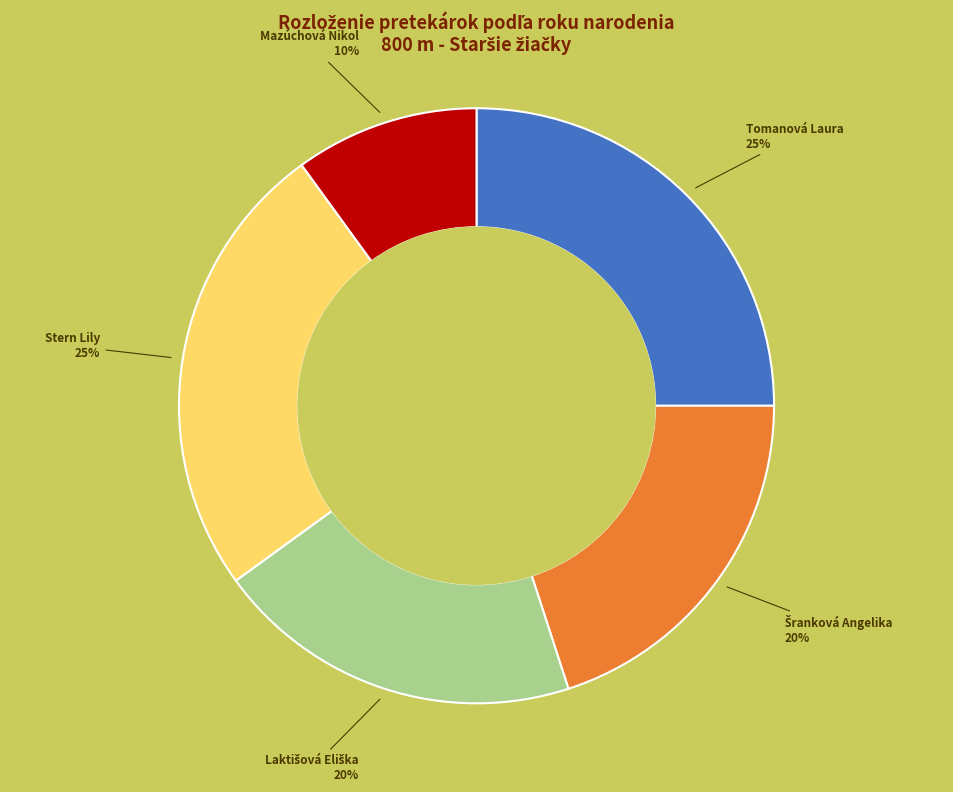

Approximately how many times larger is the value at Tomanová Laura compared to Mazúchová Nikol?

2.5